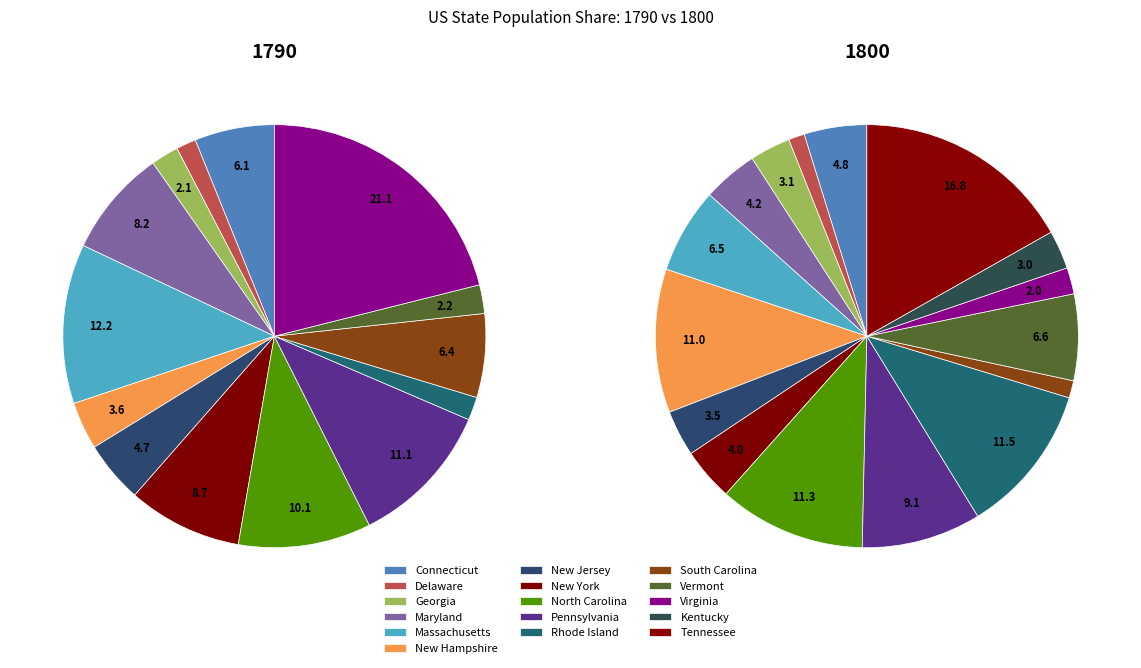

To the nearest percent, what is the difference between the South Carolina and Maryland slice percentages?

2%